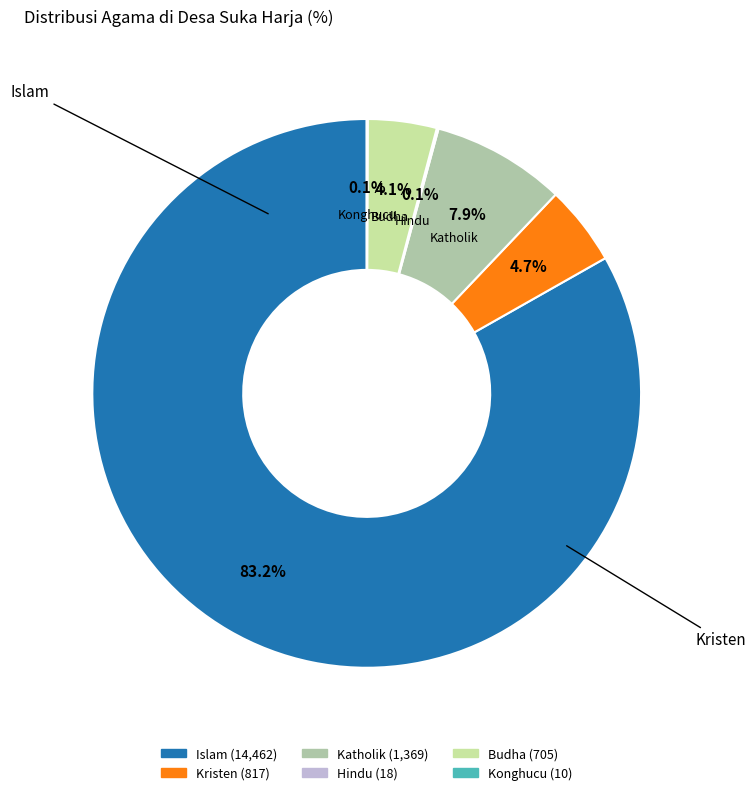

True or false: Islam accounts for 83% of the total.

True